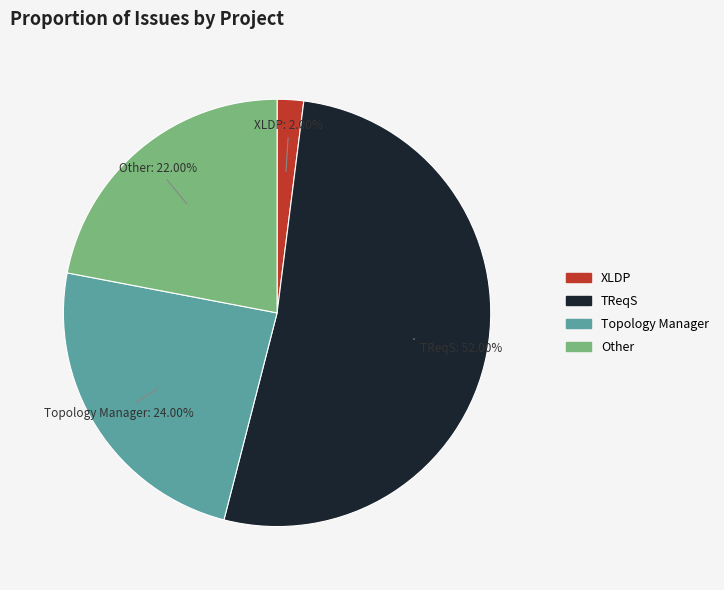

Is the sum of XLDP and TReqS greater than half?

Yes